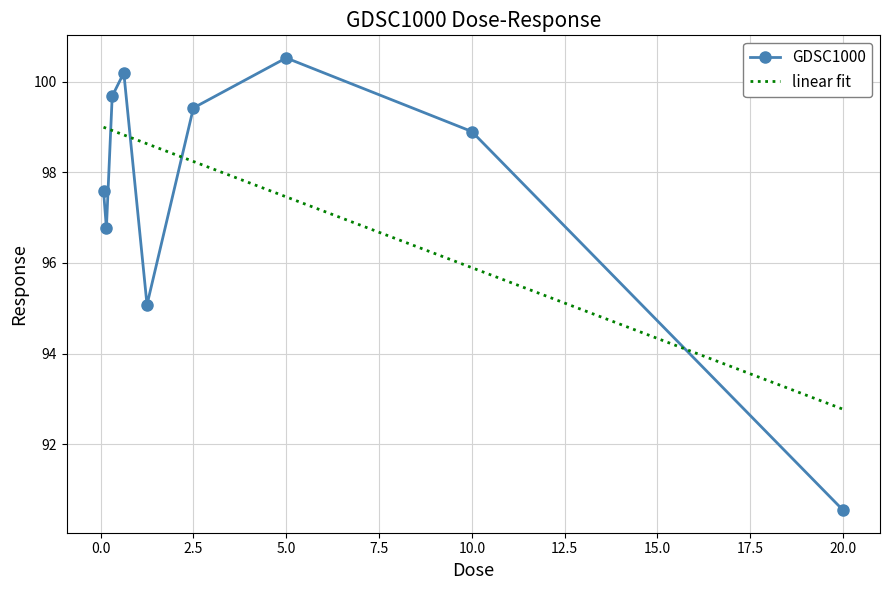

Which series has the largest range (max minus min)?

GDSC1000